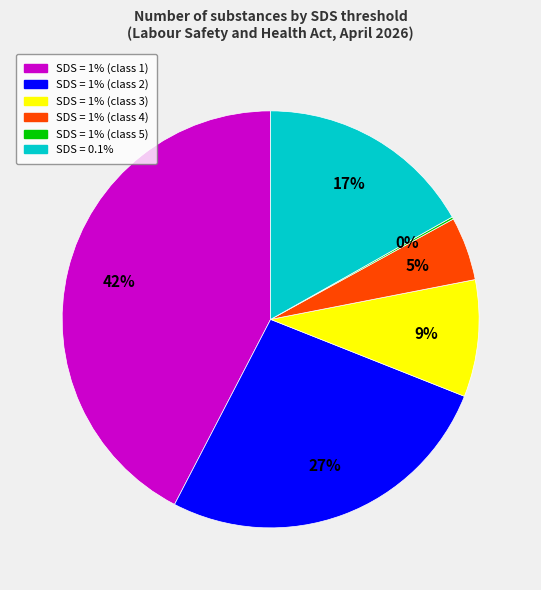

To the nearest percent, what is the difference between the largest and smallest slice percentages?

42%